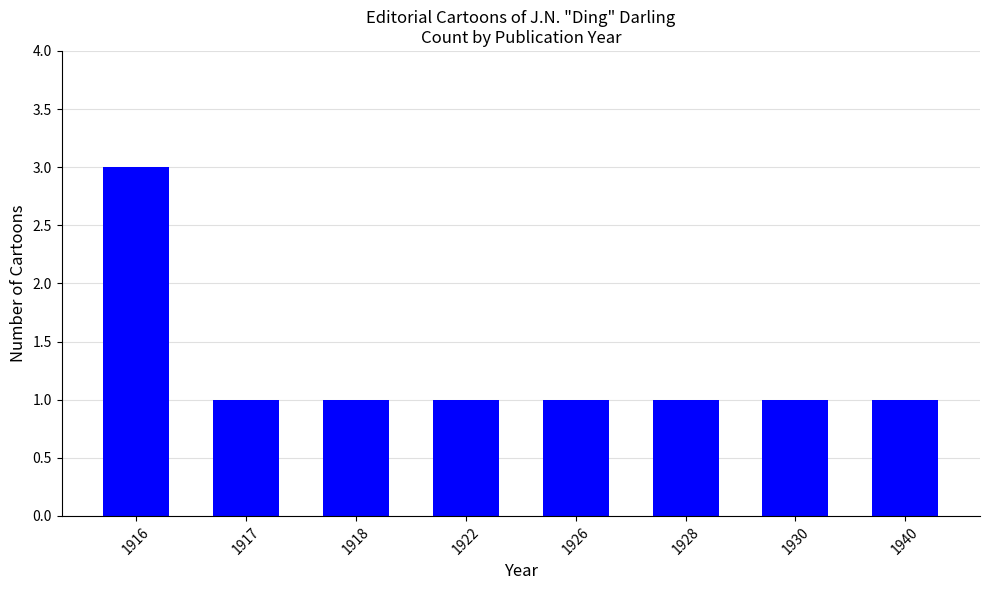

Reading left to right, list all the values displayed in this chart.

1916=3	1917=1	1918=1	1922=1	1926=1	1928=1	1930=1	1940=1